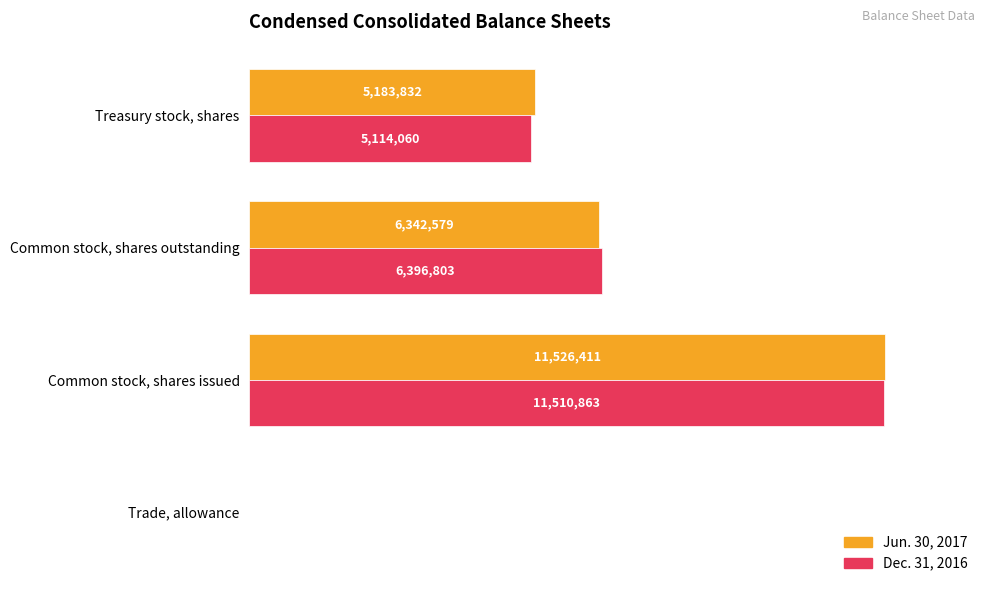

At which label is Jun. 30, 2017 closest to 5763761?

Common stock, shares outstanding